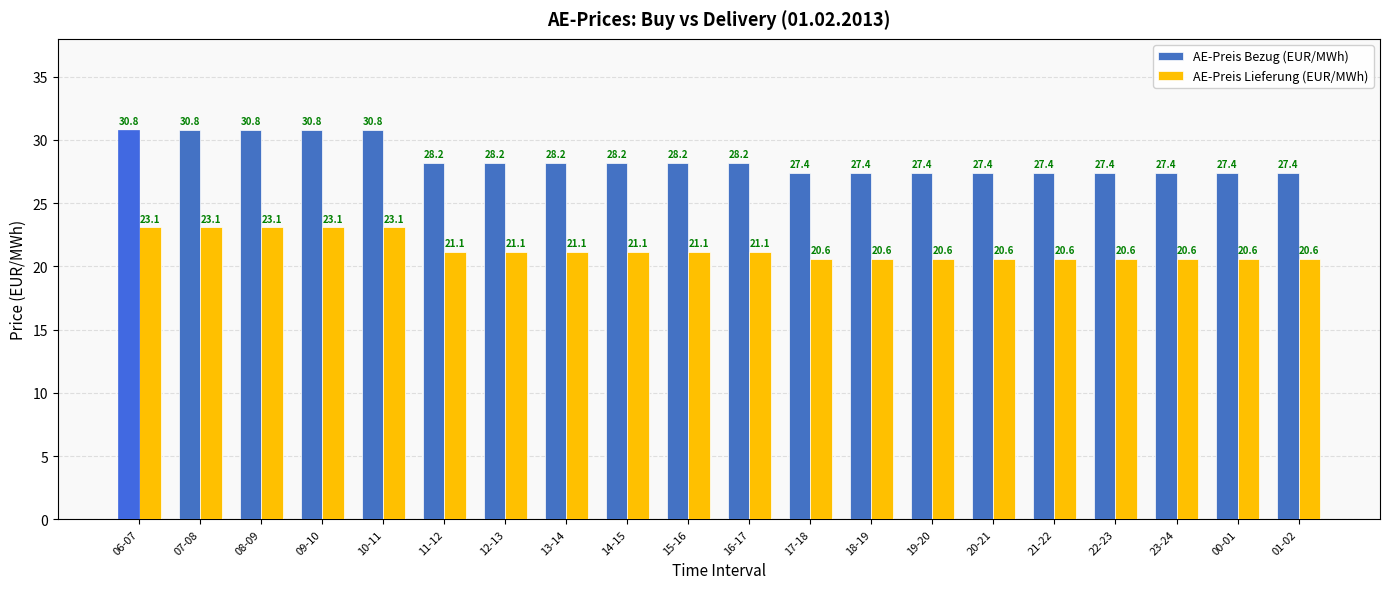

The value of AE-Preis Lieferung (EUR/MWh) at 09-10 is 38.8. True or false?

False